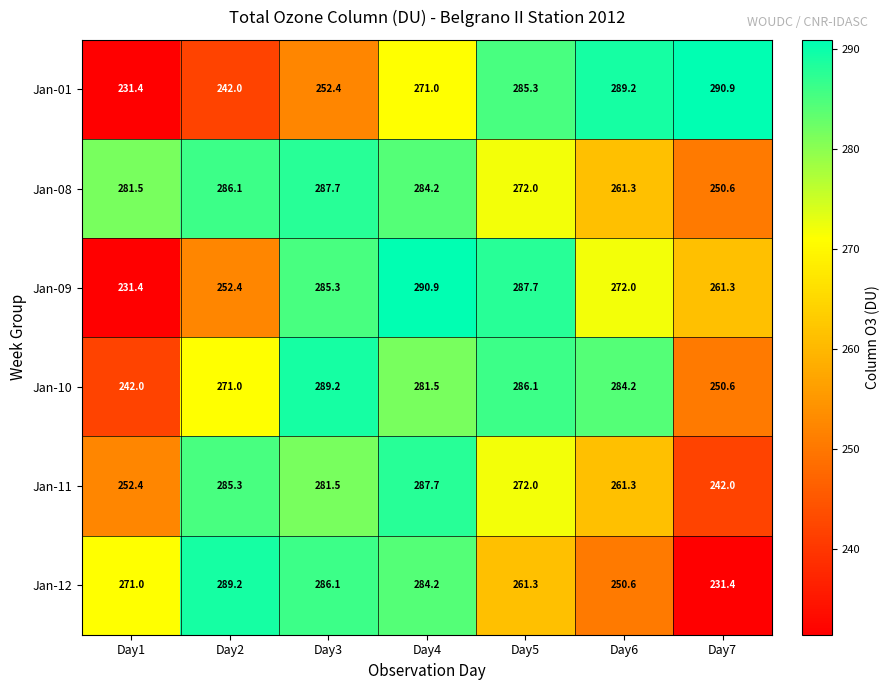

At which category is the sum across all series the highest?

Day4